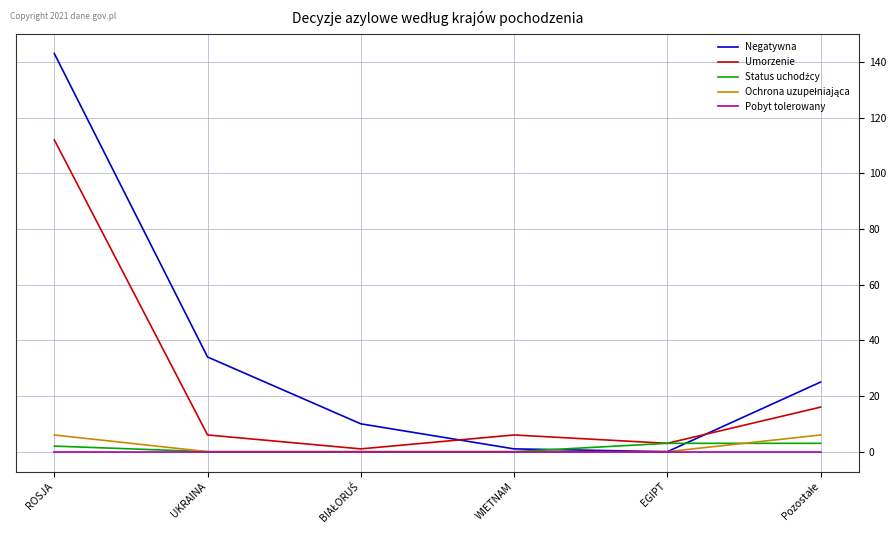

The Negatywna series shows 143 at ROSJA. True or false?

True